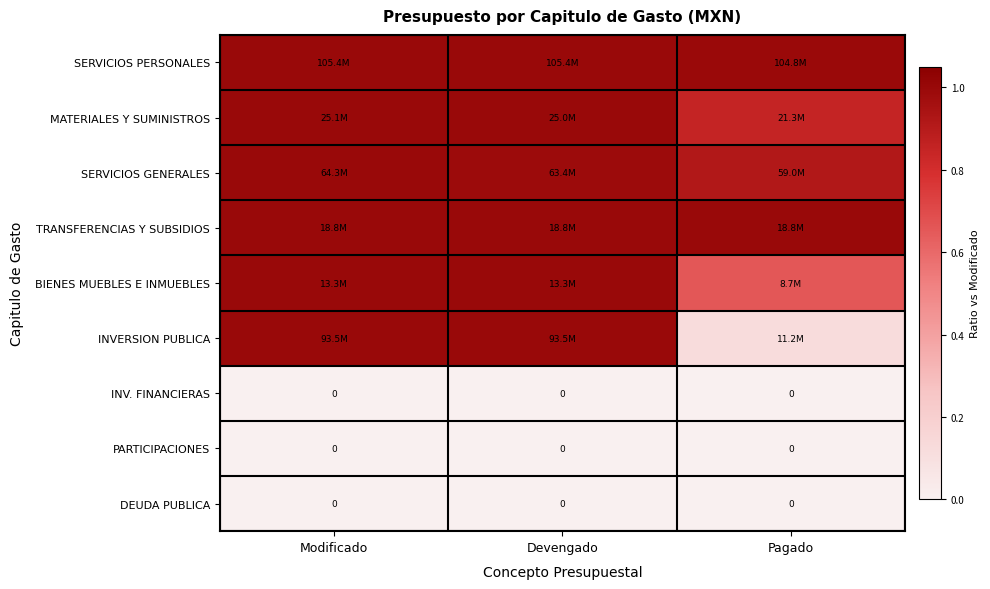

Which series changed the most between Modificado and Devengado?

SERVICIOS GENERALES